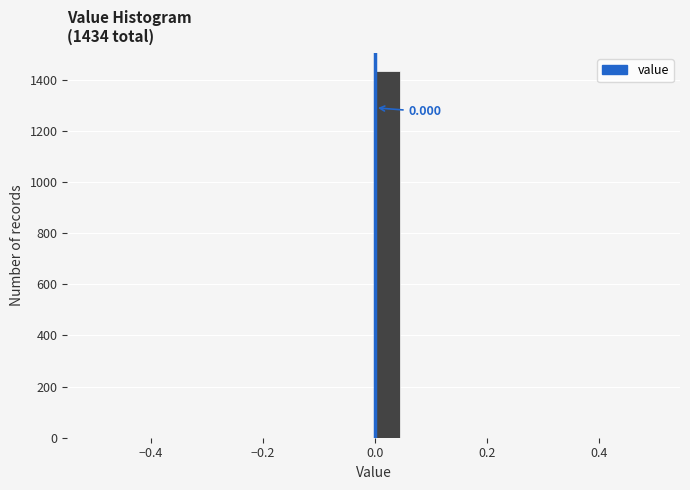

Read against the x-axis, roughly where is the centre of the tallest bar?

0.02